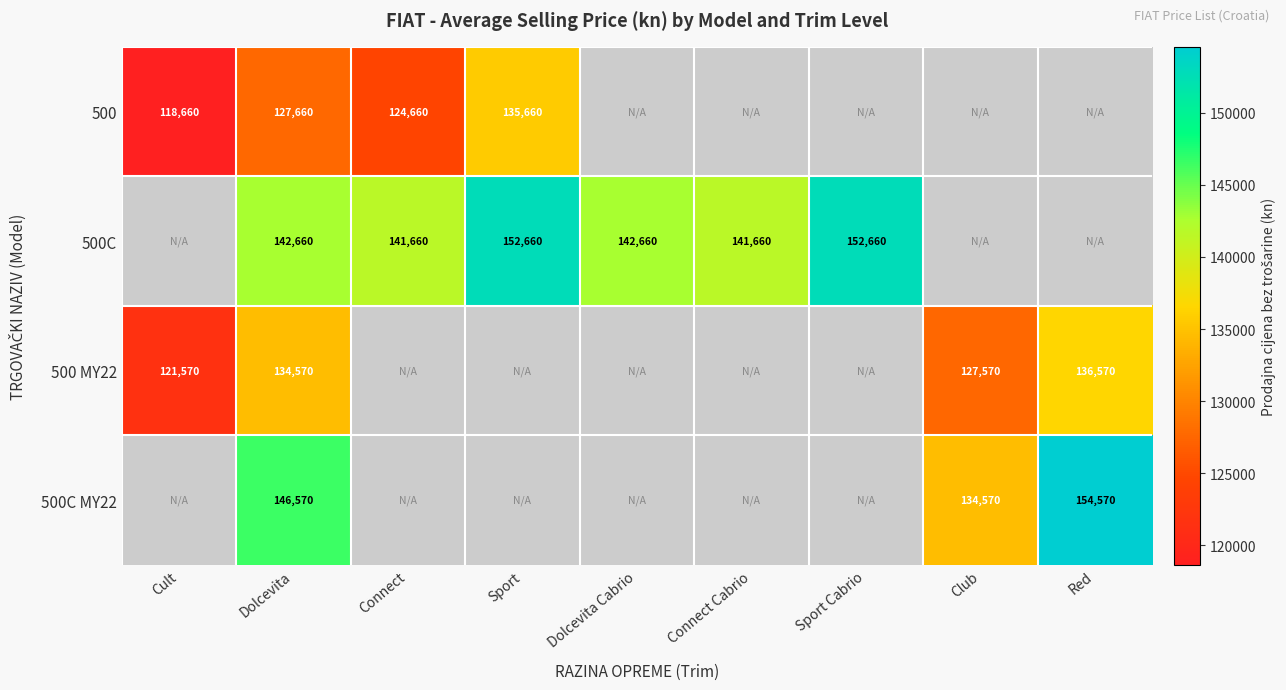

How many categories are shown in the chart?

9